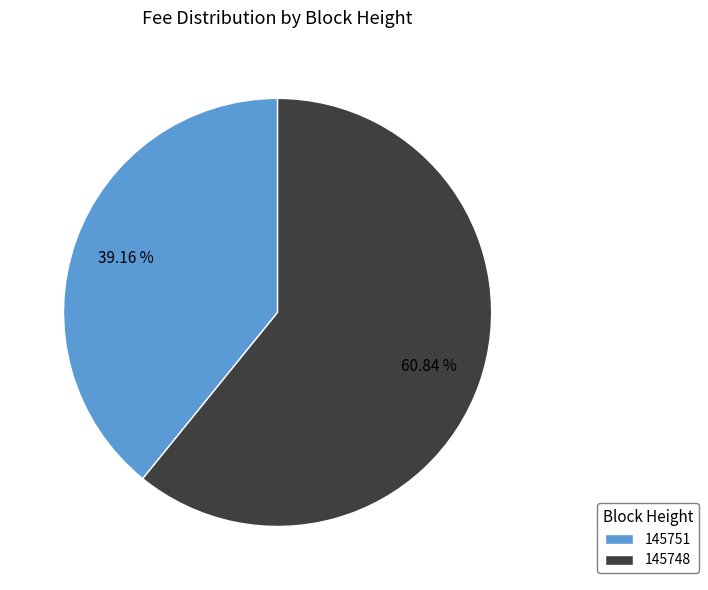

True or false: 145751 accounts for 53% of the total.

False